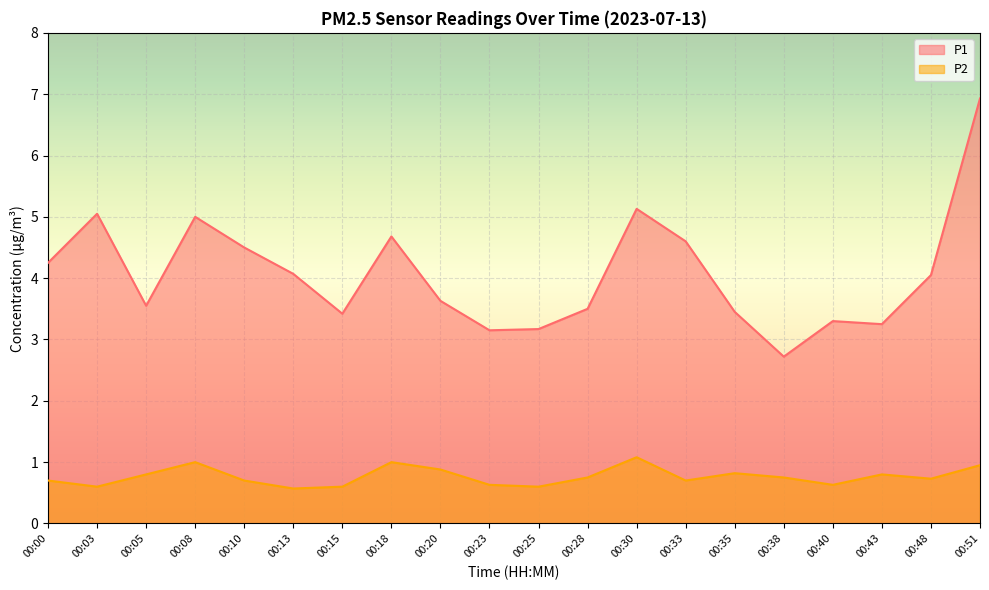

What is the sum of the P2 values at 00:33 and 00:48?

1.4